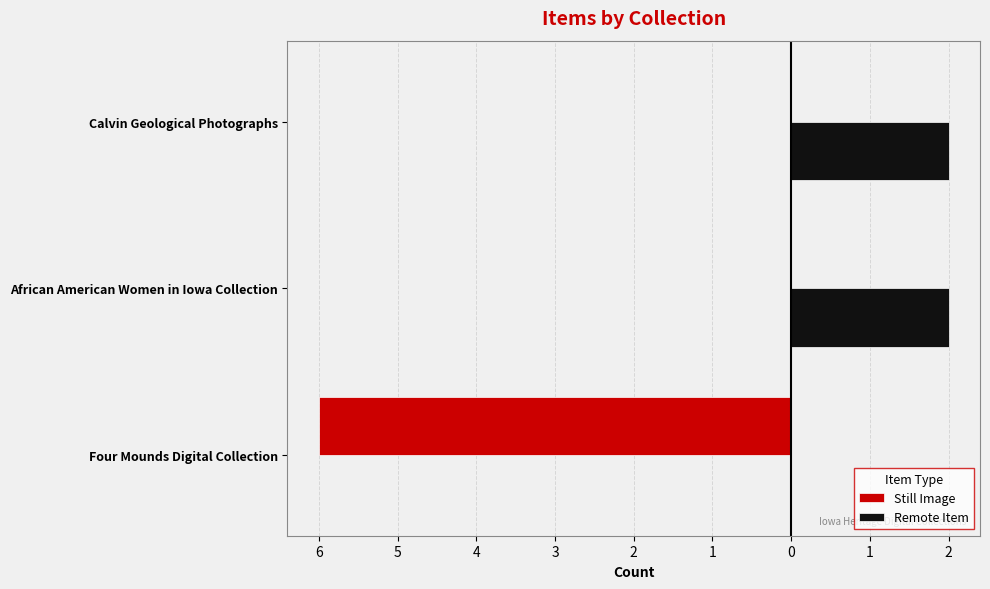

Reading left to right, transcribe all the data shown in this chart.

Still Image: 7=-6	6=0	5=0
Remote Item: 7=0	6=2	5=2